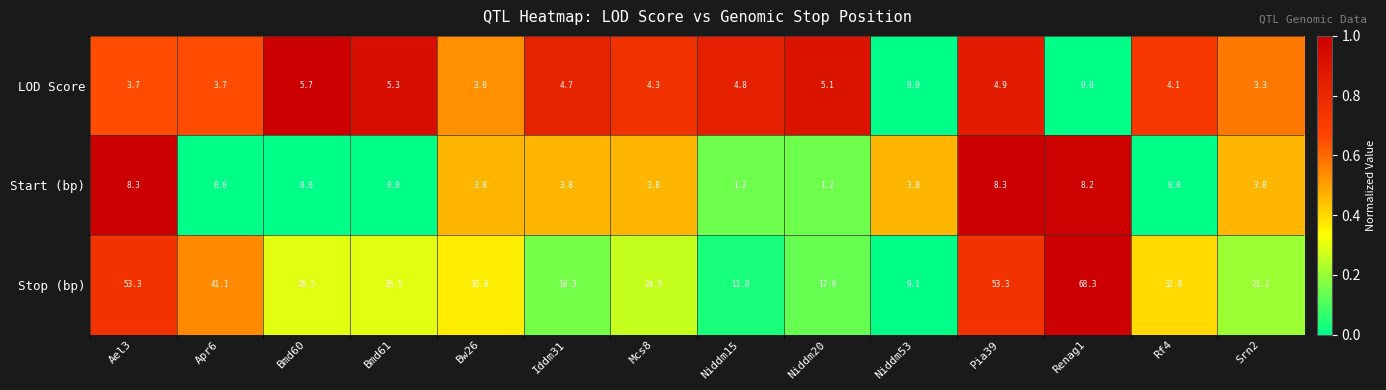

What is the sum of all Start (bp) values?

46.2